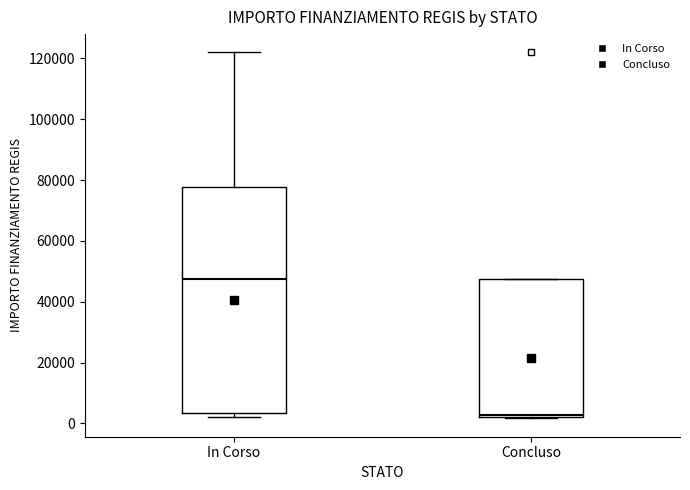

Where is the lower edge of the box for In Corso on the y-axis? The values are not printed on the chart, so give them approximately, as read against the axis.

4000